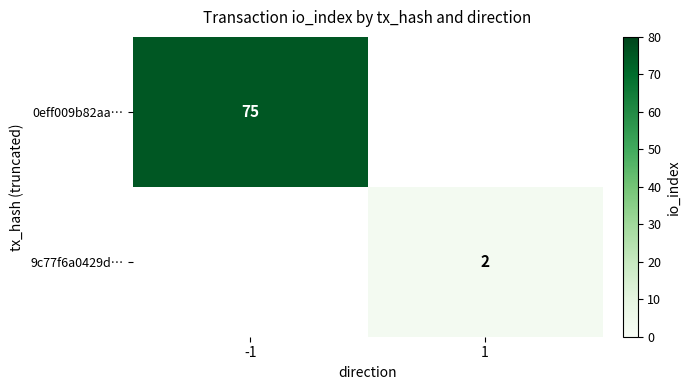

True or false: 0eff009b82aa… has a value of 75 at -1.

True